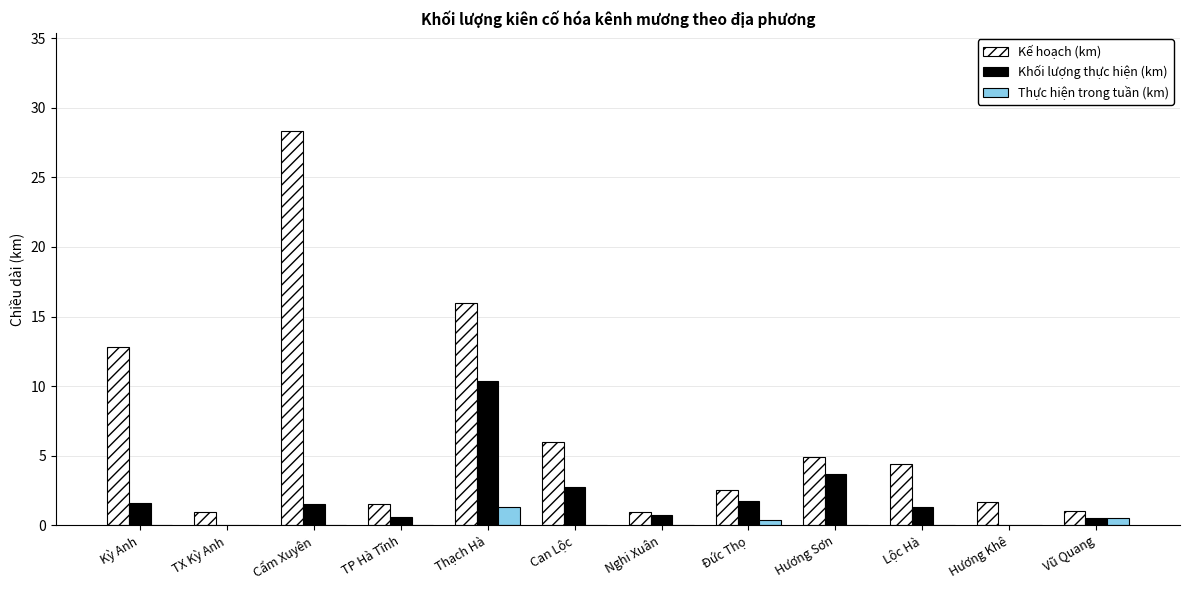

Where does the Kế hoạch (km) series first go above 4?

Kỳ Anh